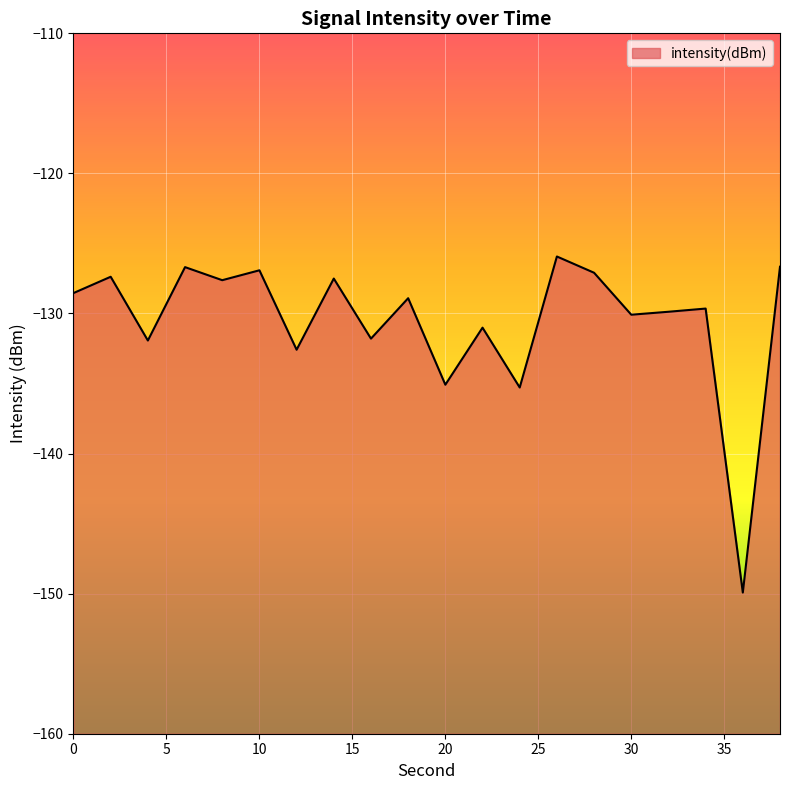

How many distinct data groups are displayed?

1